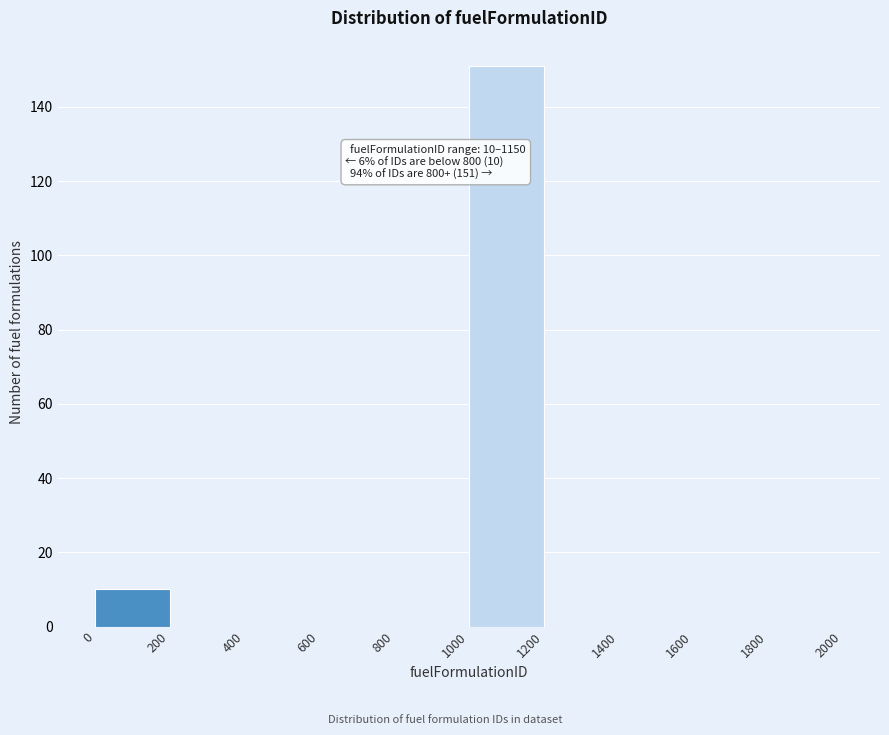

Which range on the x-axis has the tallest bar?

1000 to 1200